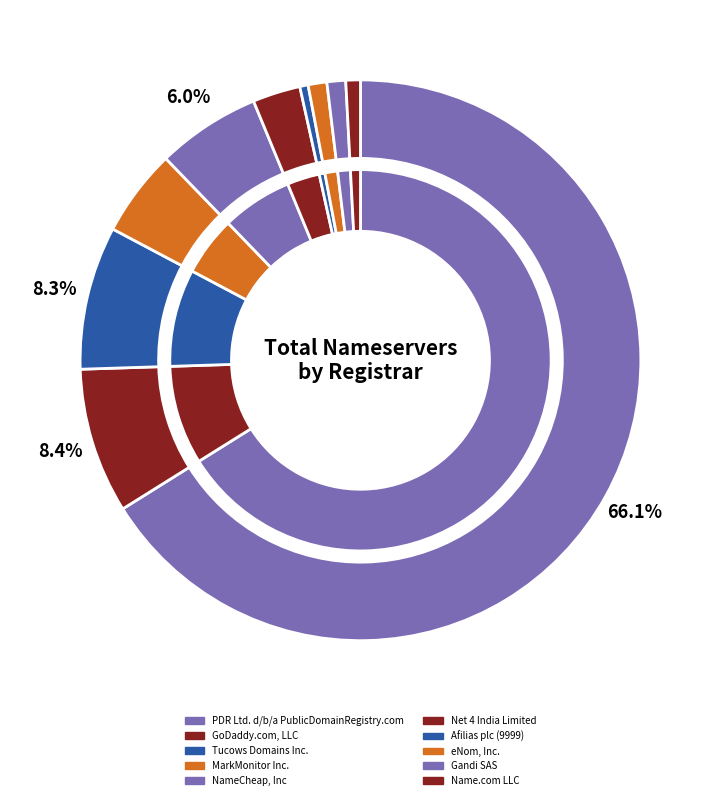

To the nearest percent, what percentage of the pie is Tucows Domains Inc.?

8%